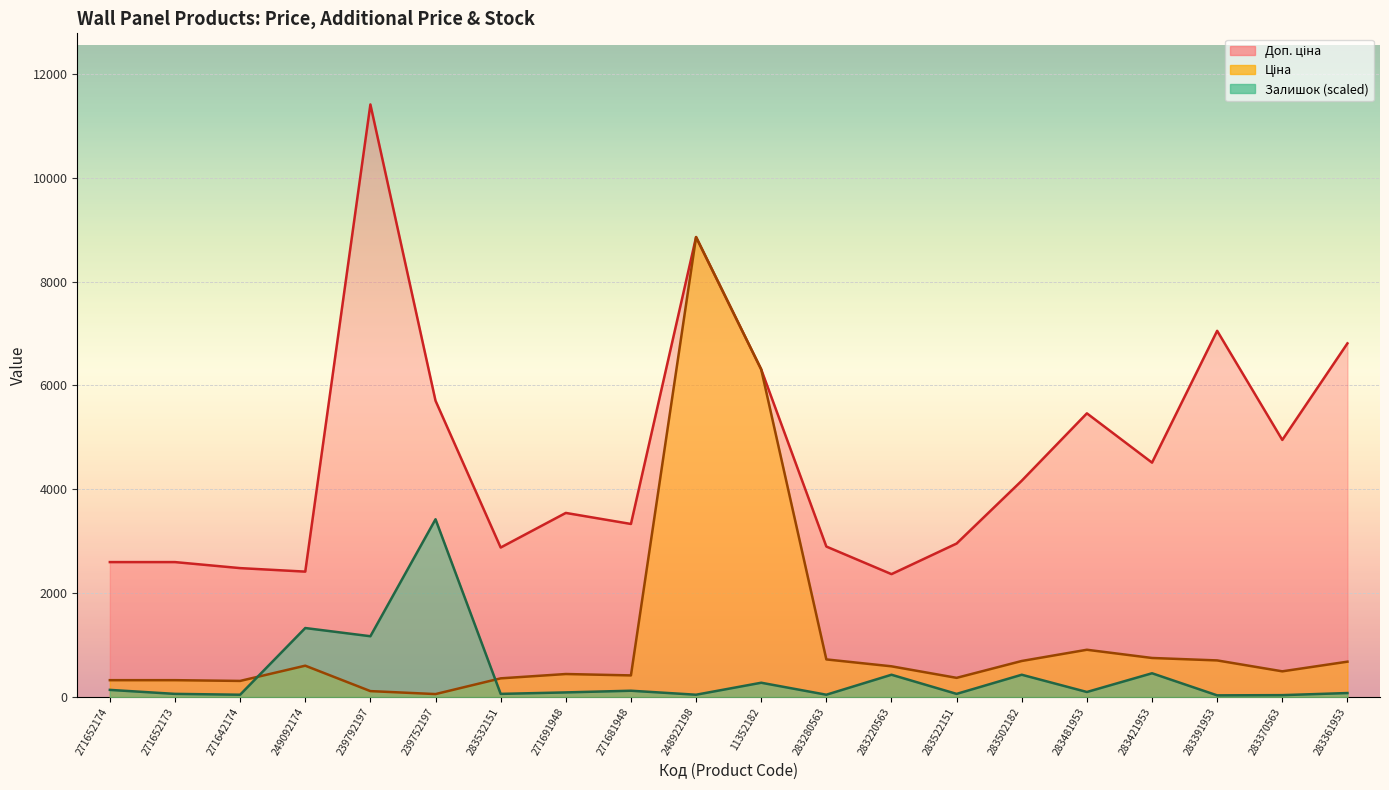

Is it true that Залишок equals 138.2 at 283361953?

False